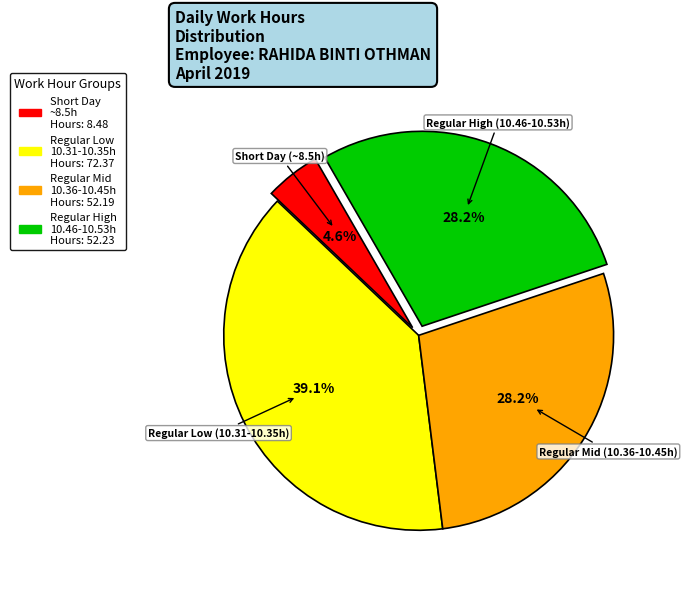

What portion of the pie excludes Regular Mid (10.36-10.45h)?

71.8%